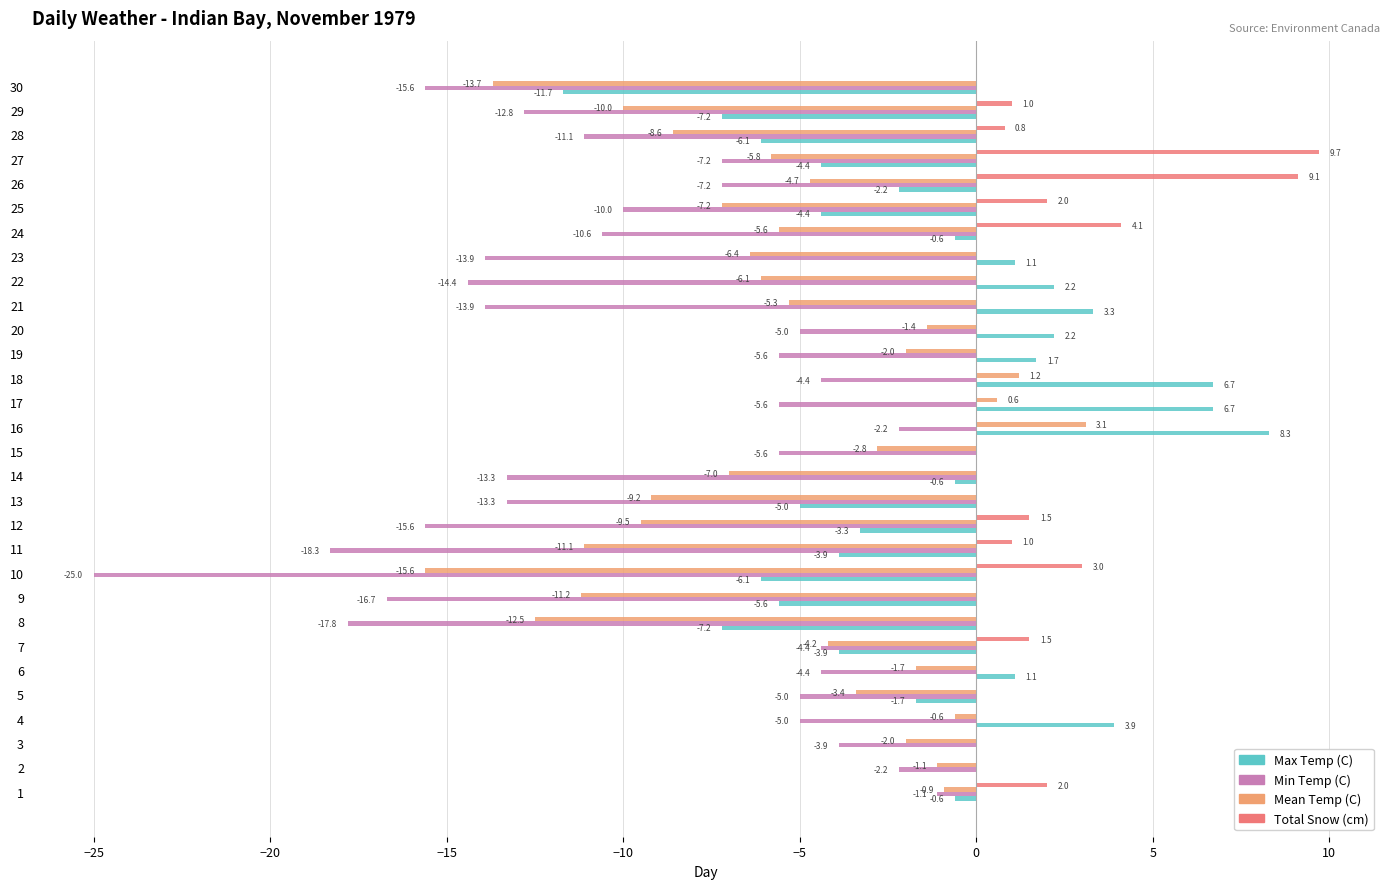

The value of Max Temp (C) at 18 is 3.0. True or false?

False